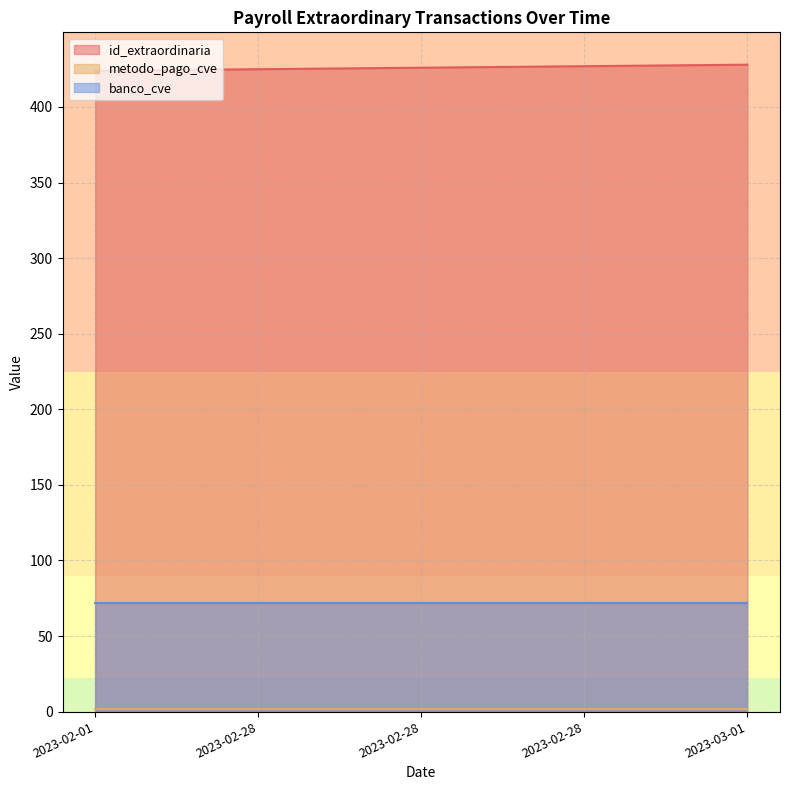

At 2023-02-28, list the series in order from largest to smallest.

id_extraordinaria, banco_cve, metodo_pago_cve